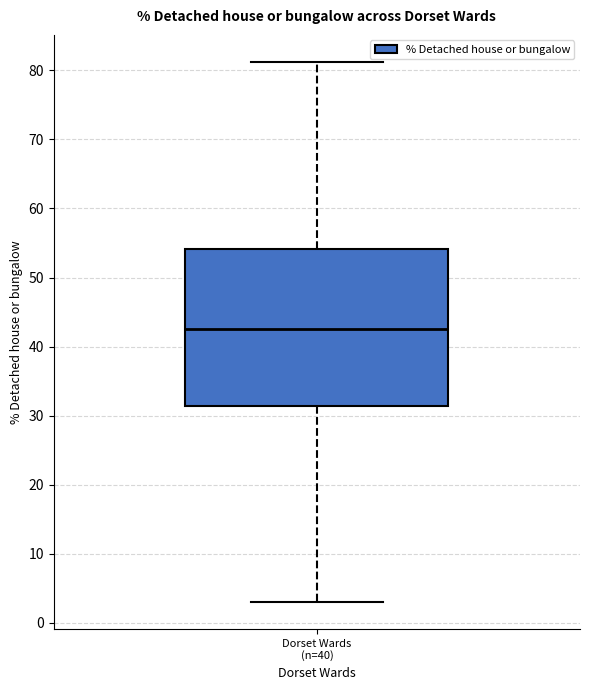

Read this box plot against the y-axis: the position of the median line, the range covered by the box, and the ends of both whiskers. The values are not printed on the chart, so give them approximately, as read against the axis.

median 43, box 31 to 54, whiskers 3 to 81